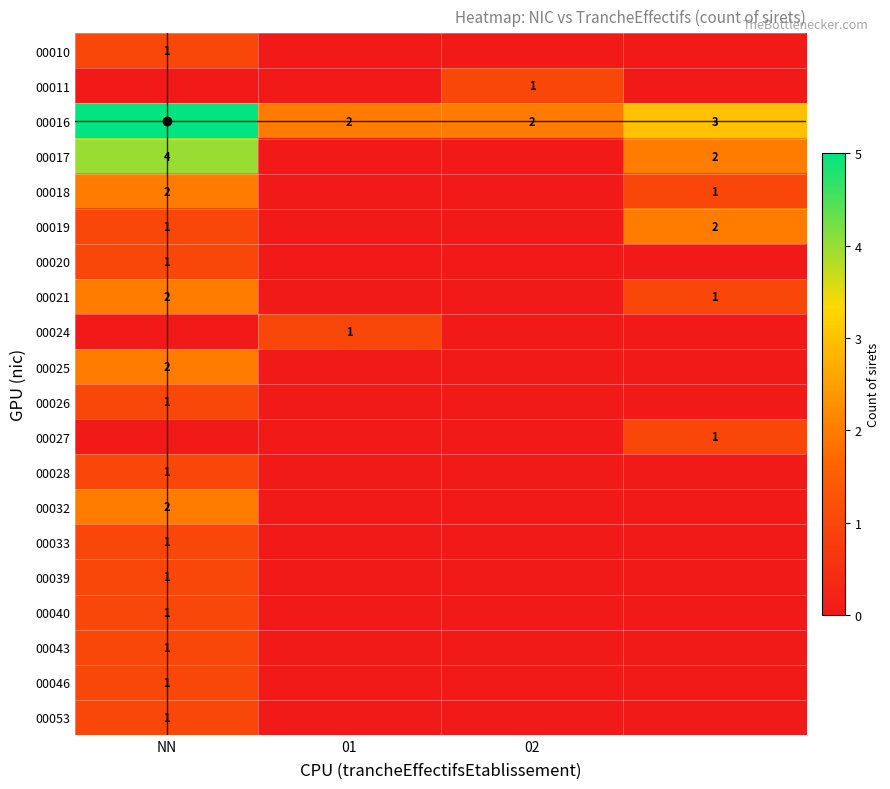

Count the 00024 values in the range 0 to 1.

4